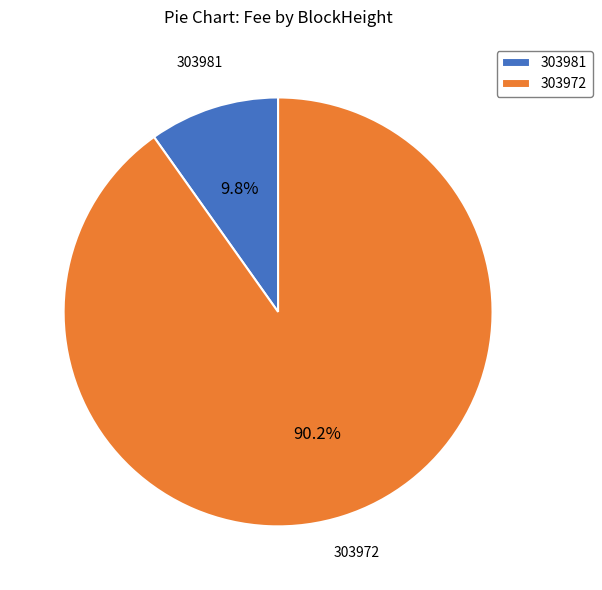

What is the largest slice in the pie chart?

303972